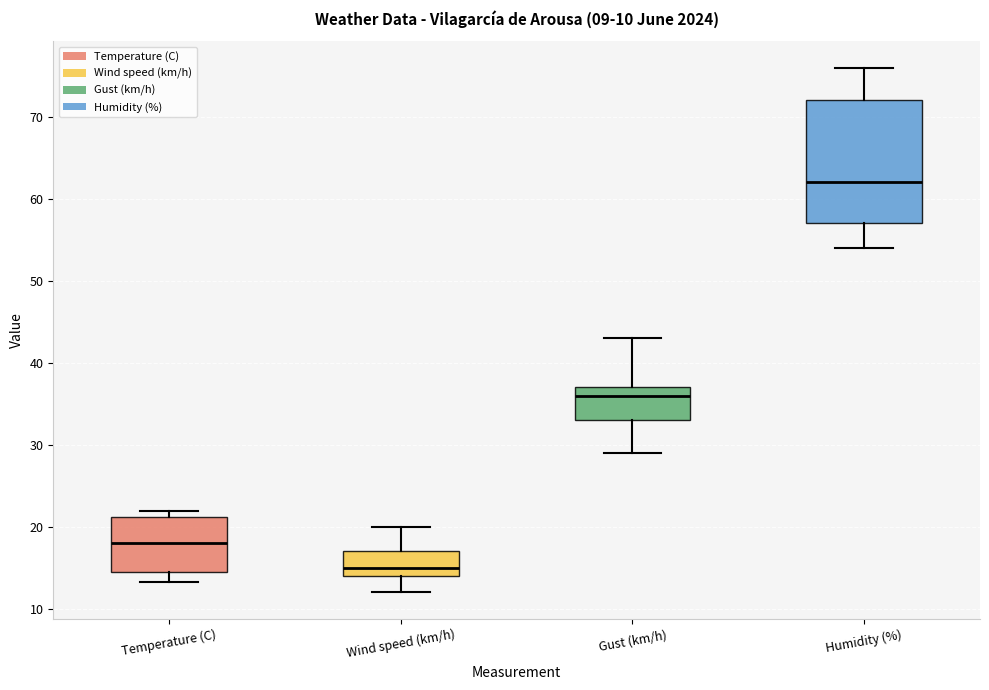

Comparing the boxes themselves (not the whiskers), which one is the tallest?

Humidity (%)